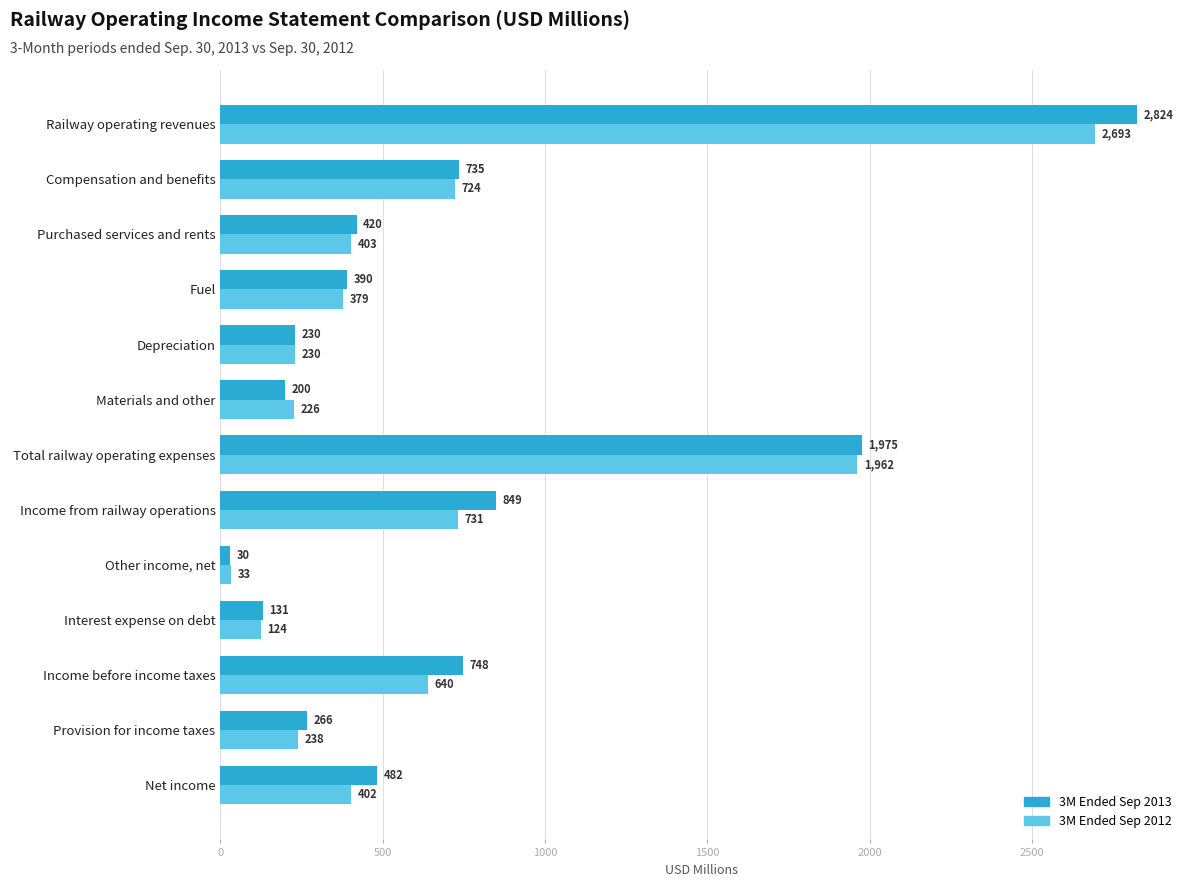

True or false: 3M Ended Sep 2013 has a value of 482 at Net income.

True